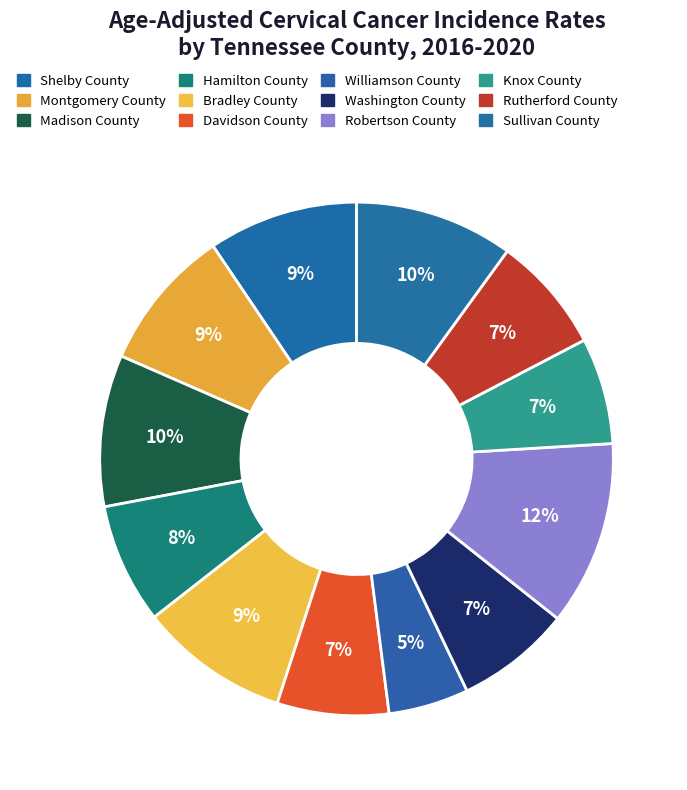

To the nearest percent, what portion does Hamilton County represent?

8%